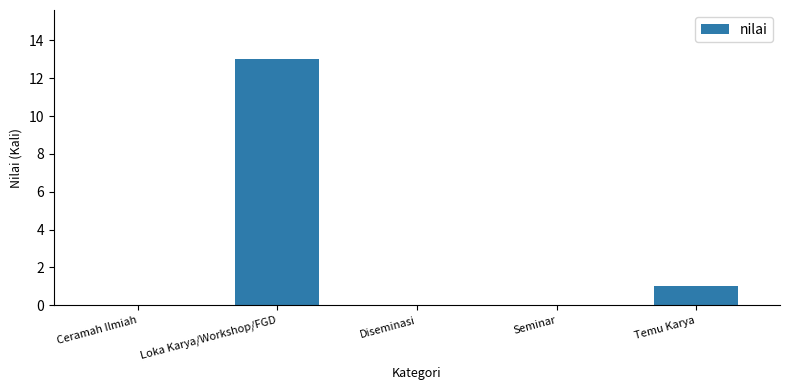

The chart shows a value of 7 at Ceramah Ilmiah. True or false?

False